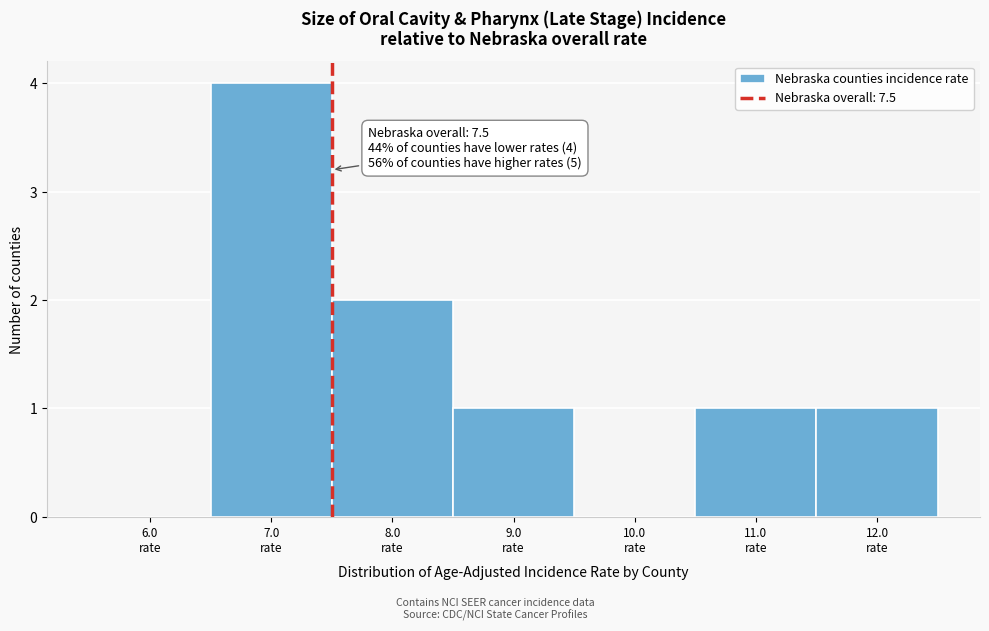

Over which range of the x-axis is the bar tallest?

6.5 to 7.5